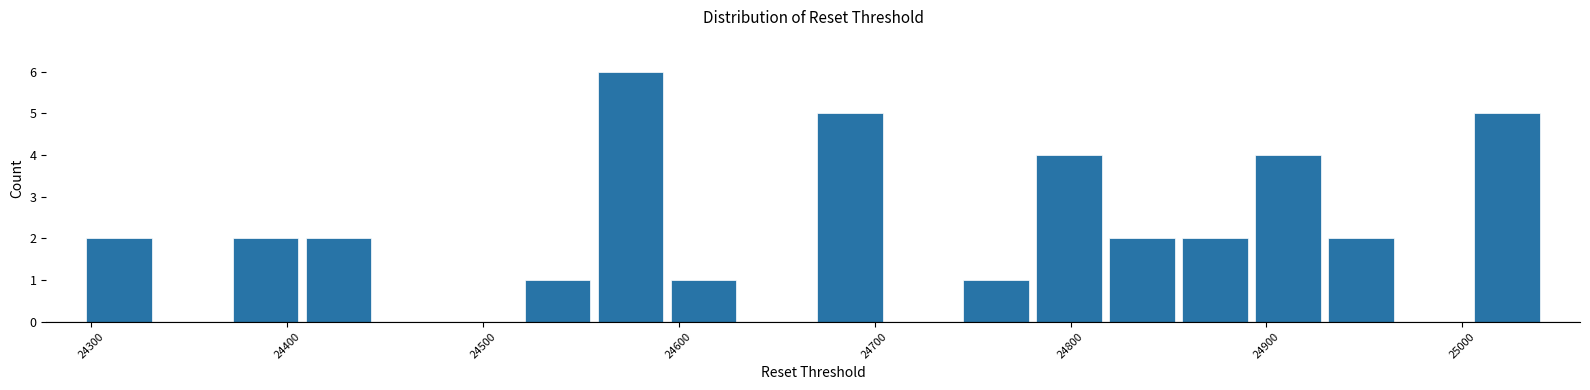

Read against the x-axis, roughly where is the centre of the tallest bar?

24580